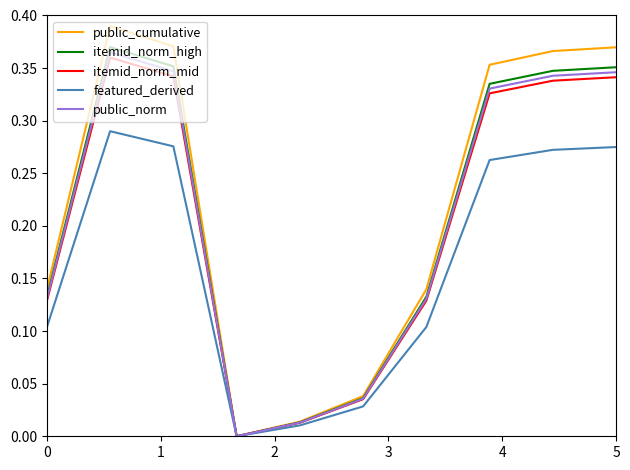

True or false: itemid_norm_high has more than 2 interior local peaks.

False